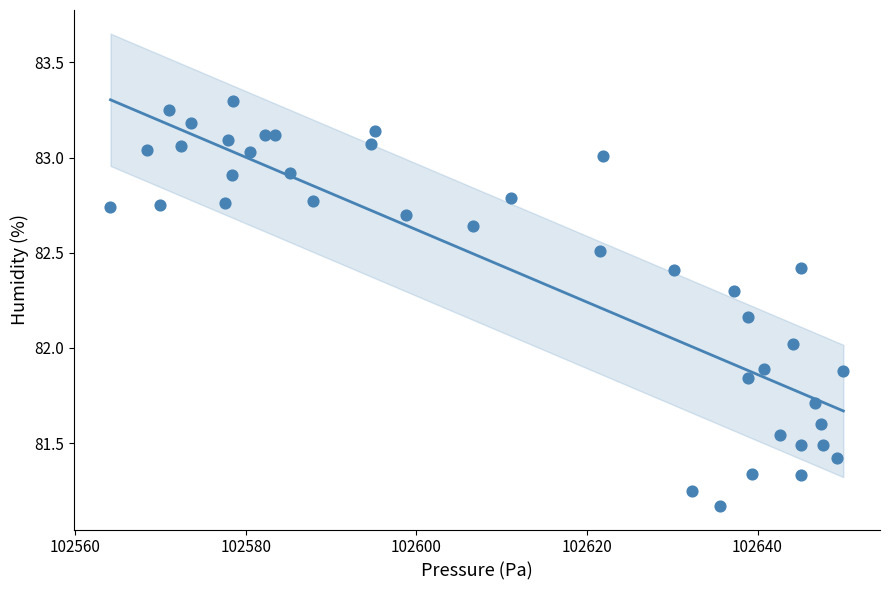

What is the range of X values (max minus min)?

85.9